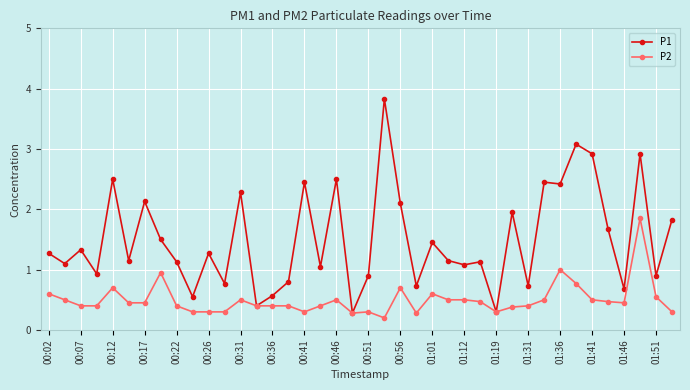

At how many categories does at least one series exceed 0?

40